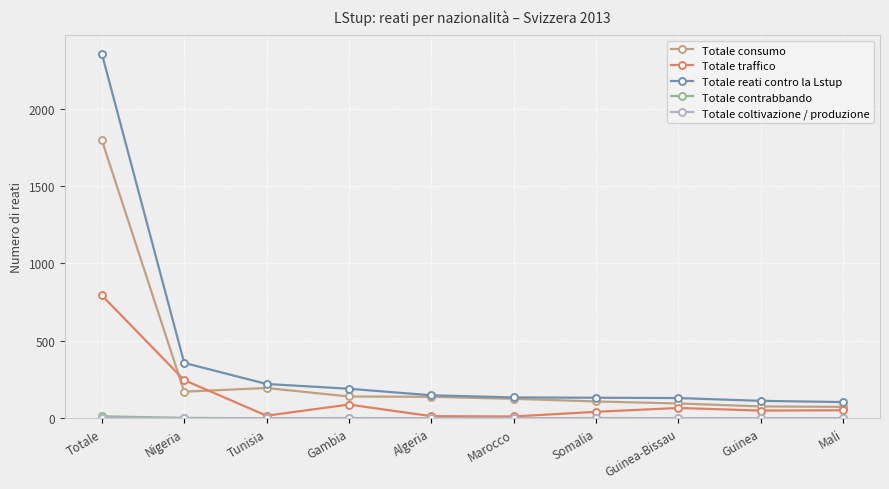

What is the maximum value shown in the chart?

2355